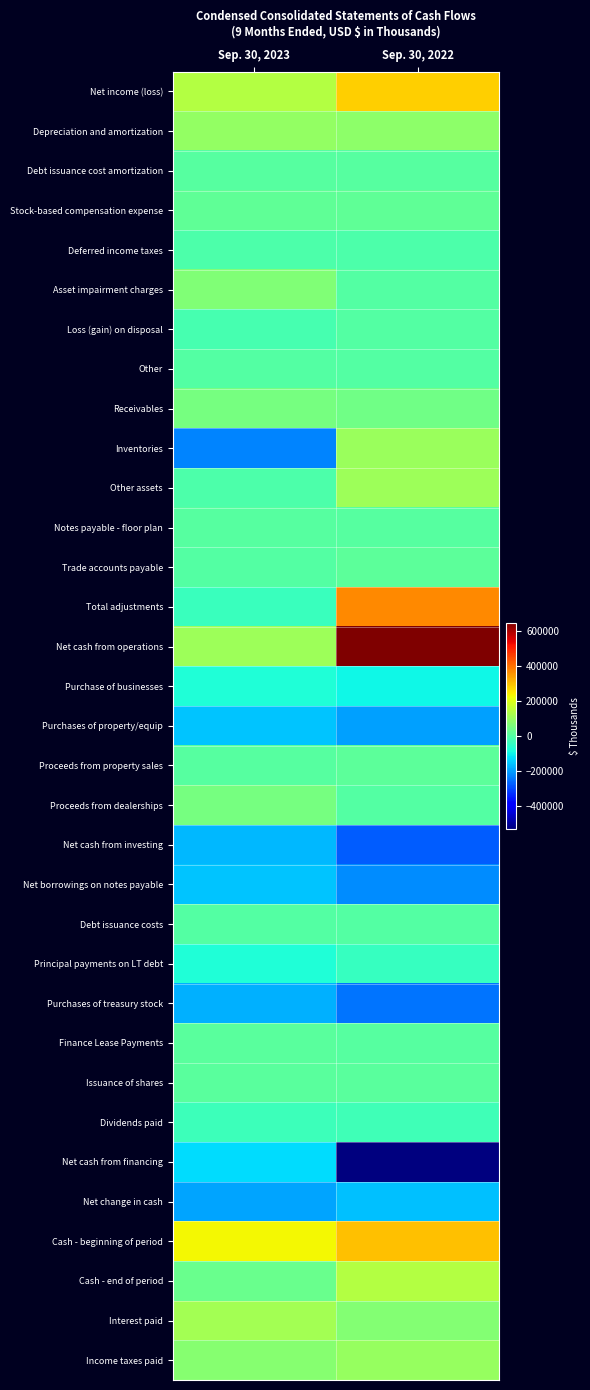

Which category has the highest value across all series?

Sep. 30, 2022